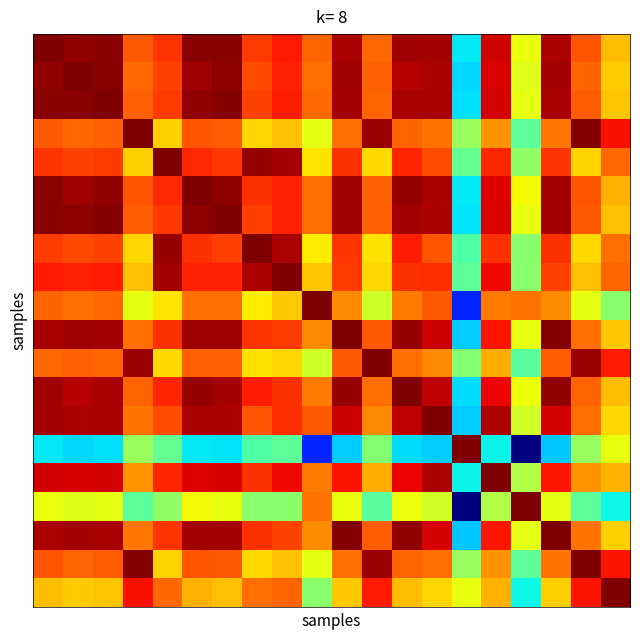

At how many categories does at least one series exceed 0?

20